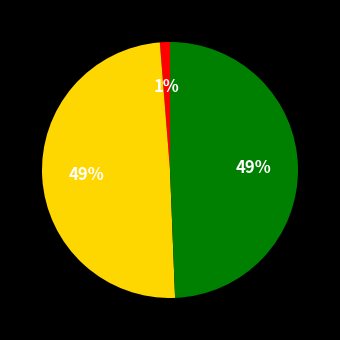

To the nearest percent, what is the average slice percentage?

33%